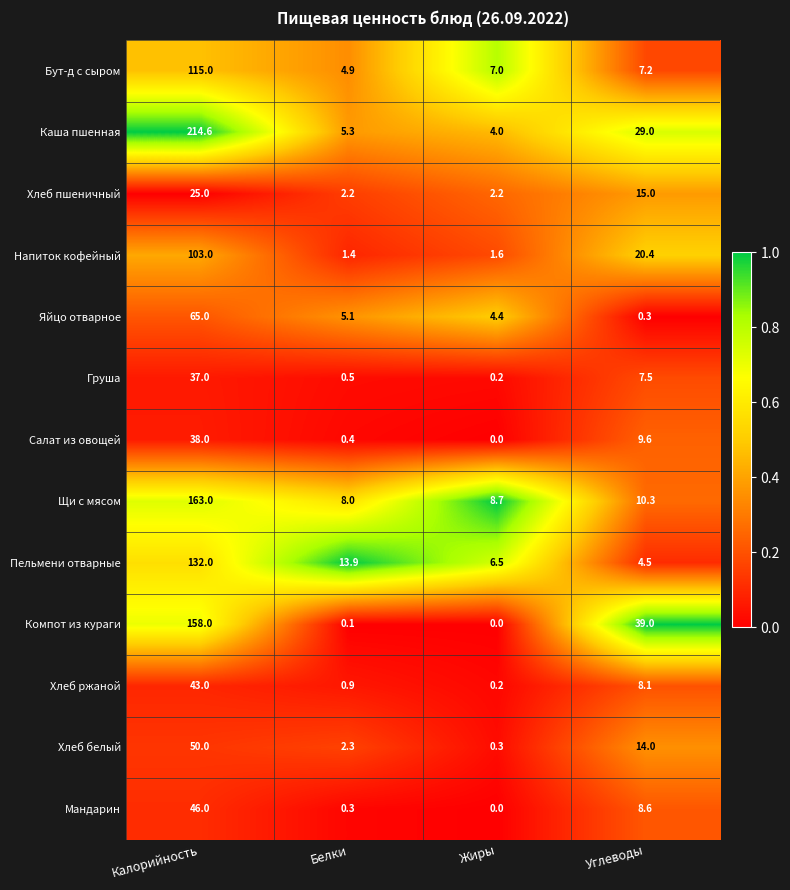

What is the greatest value displayed?

214.6